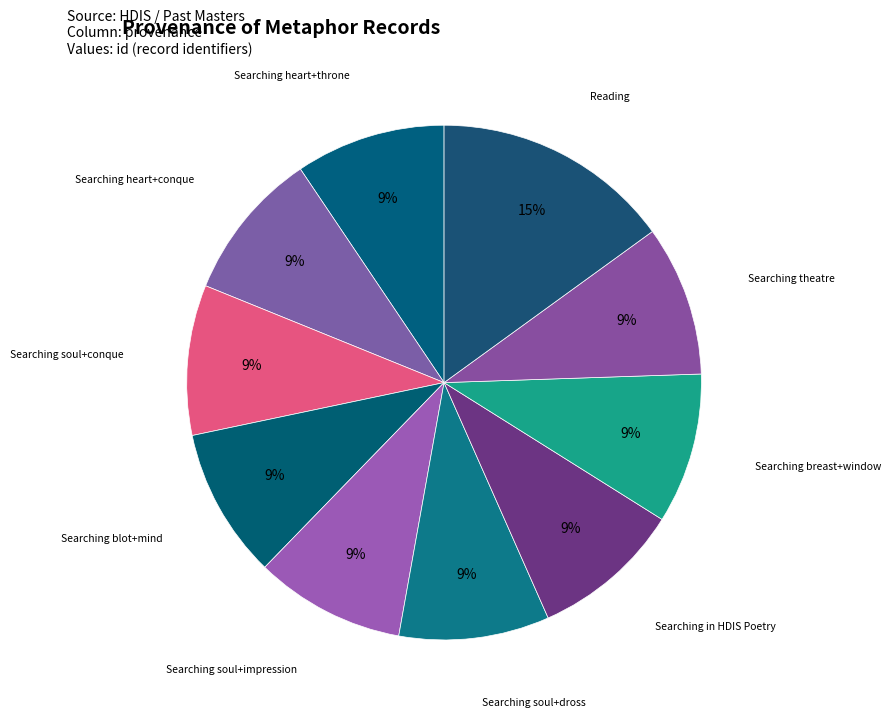

Count the number of slices in the pie.

10